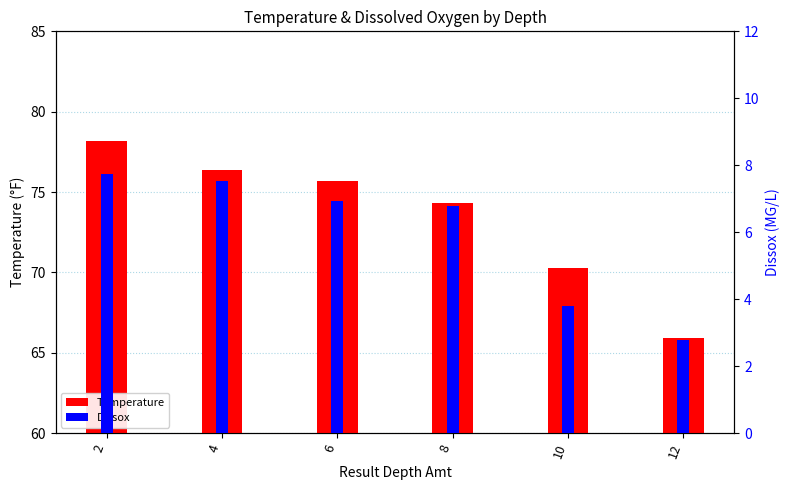

True or false: Temperature has a value of 78.2 at 2.

True